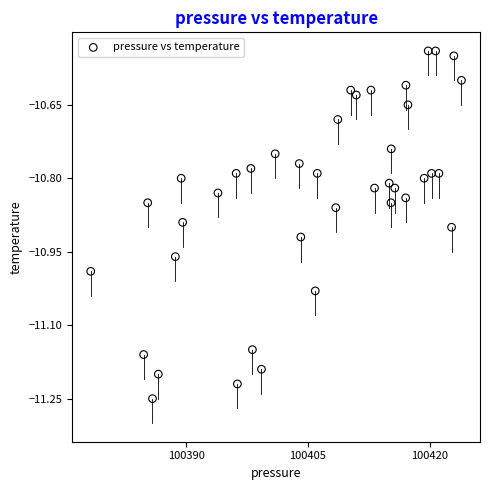

What is the range of Y values (max minus min)?

0.7